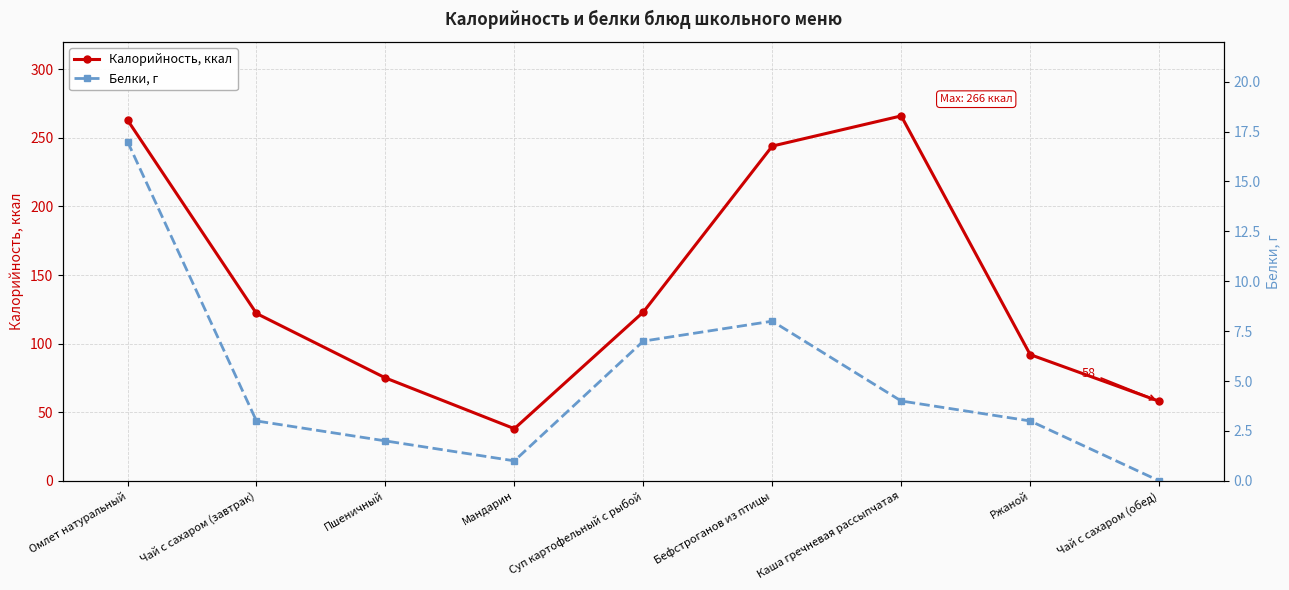

Rank the series by their average value, from highest to lowest.

Калорийность, ккал, Белки, г